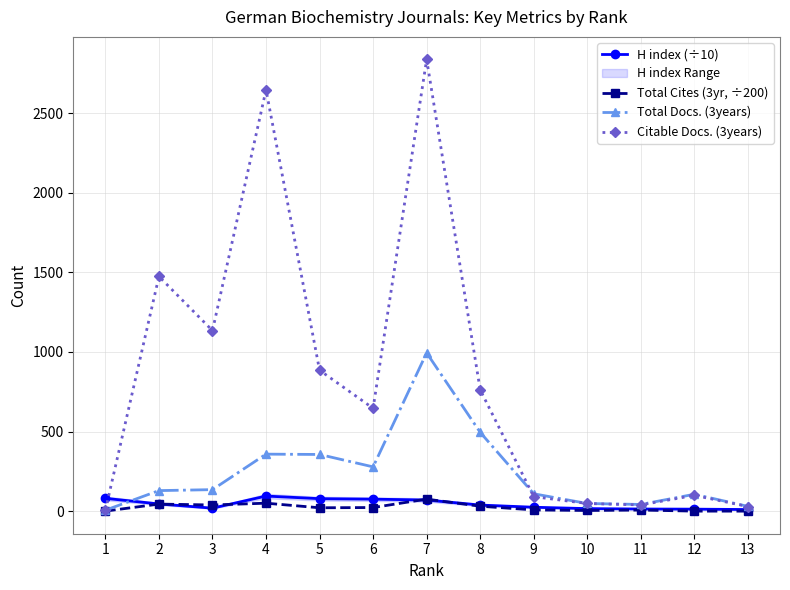

True or false: Total Docs. (3years) and Total Cites (3yr, ÷200) cross at least once.

False